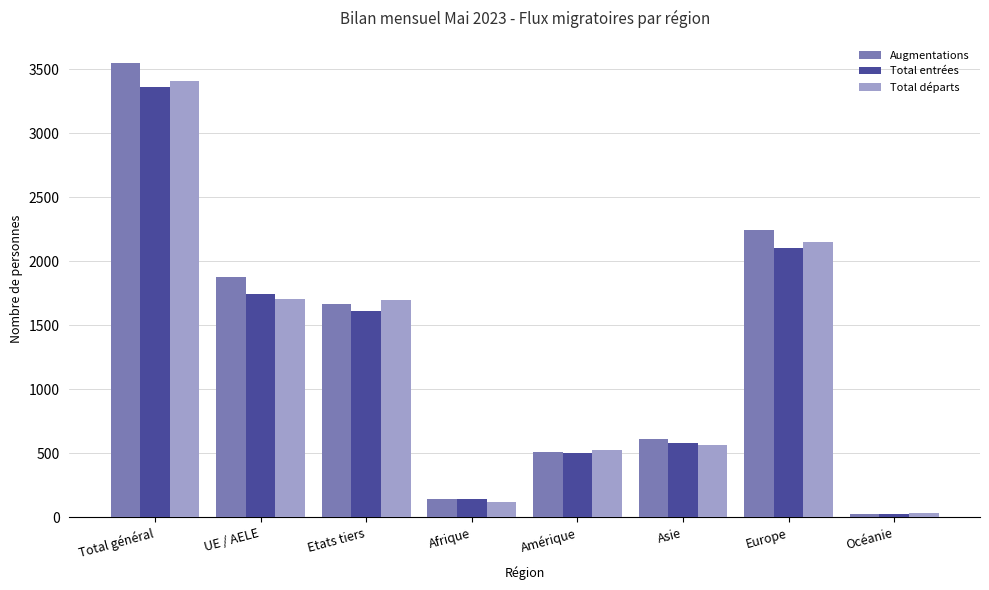

Between Etats tiers and Europe, which series saw the biggest shift?

Augmentations